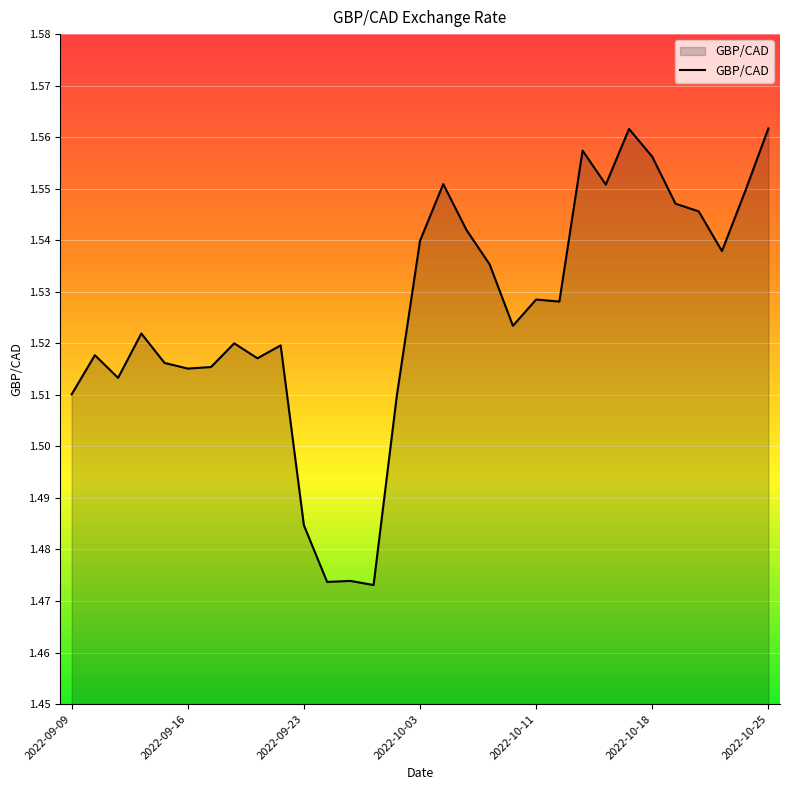

Is it true that the value at 2022-09-09 is 0.7?

False